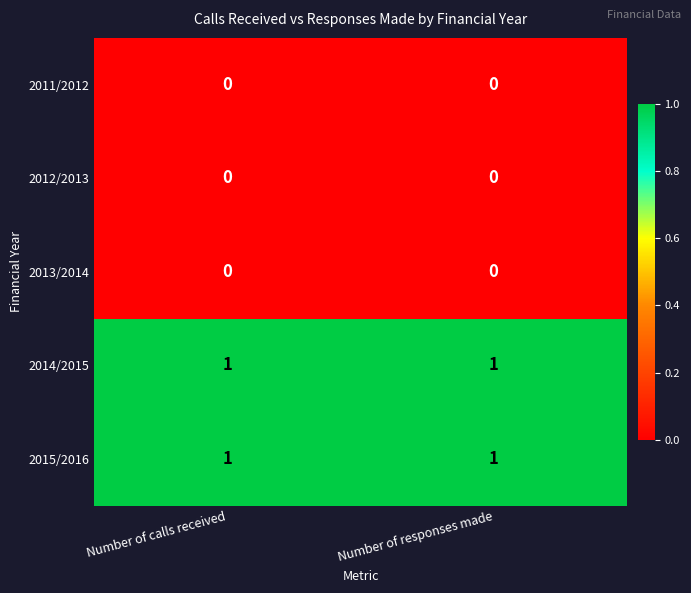

Is it true that 2014/2015 equals 1 at Number of responses made?

True